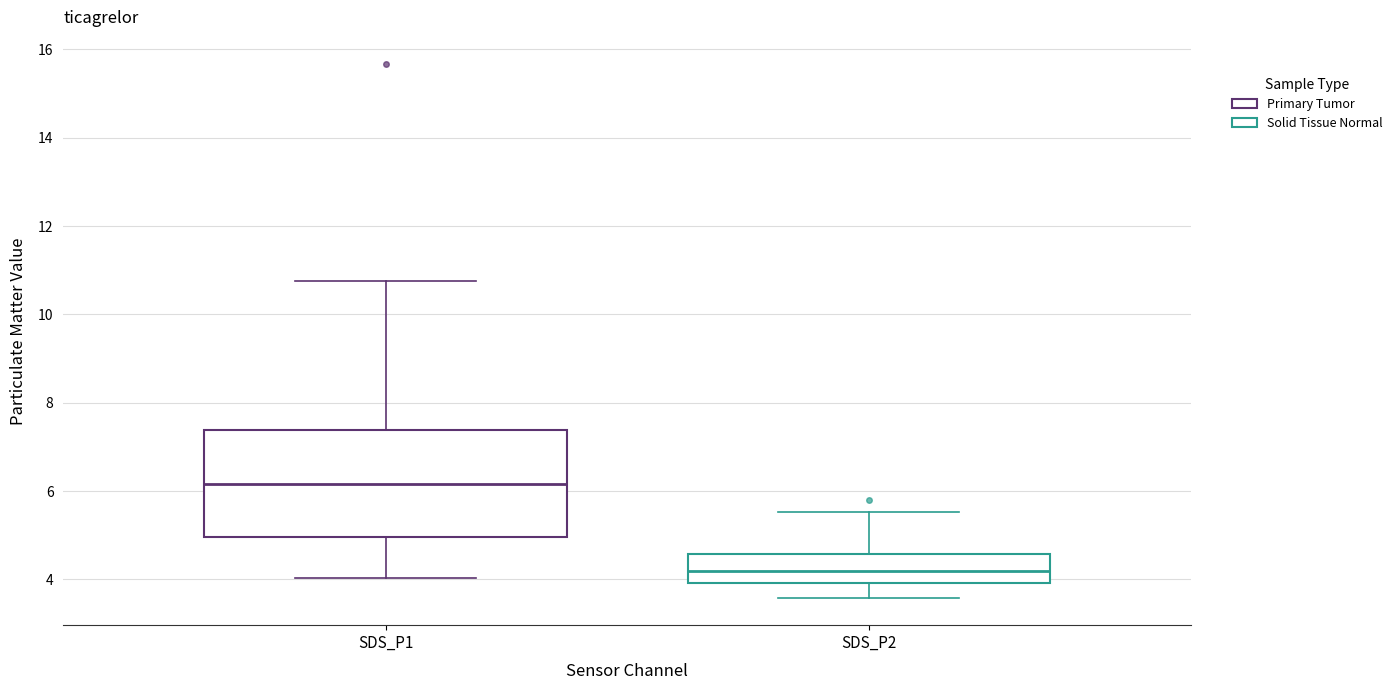

Reading left to right, transcribe this box plot: for each box, give where its median line is, the range the box spans, and where its two whiskers end, as read against the y-axis. The values are not printed on the chart, so give them approximately, as read against the axis.

SDS_P1: median 6.2, box 5.0 to 7.4, whiskers 4.0 to 10.8
SDS_P2: median 4.2, box 4.0 to 4.6, whiskers 3.6 to 5.6